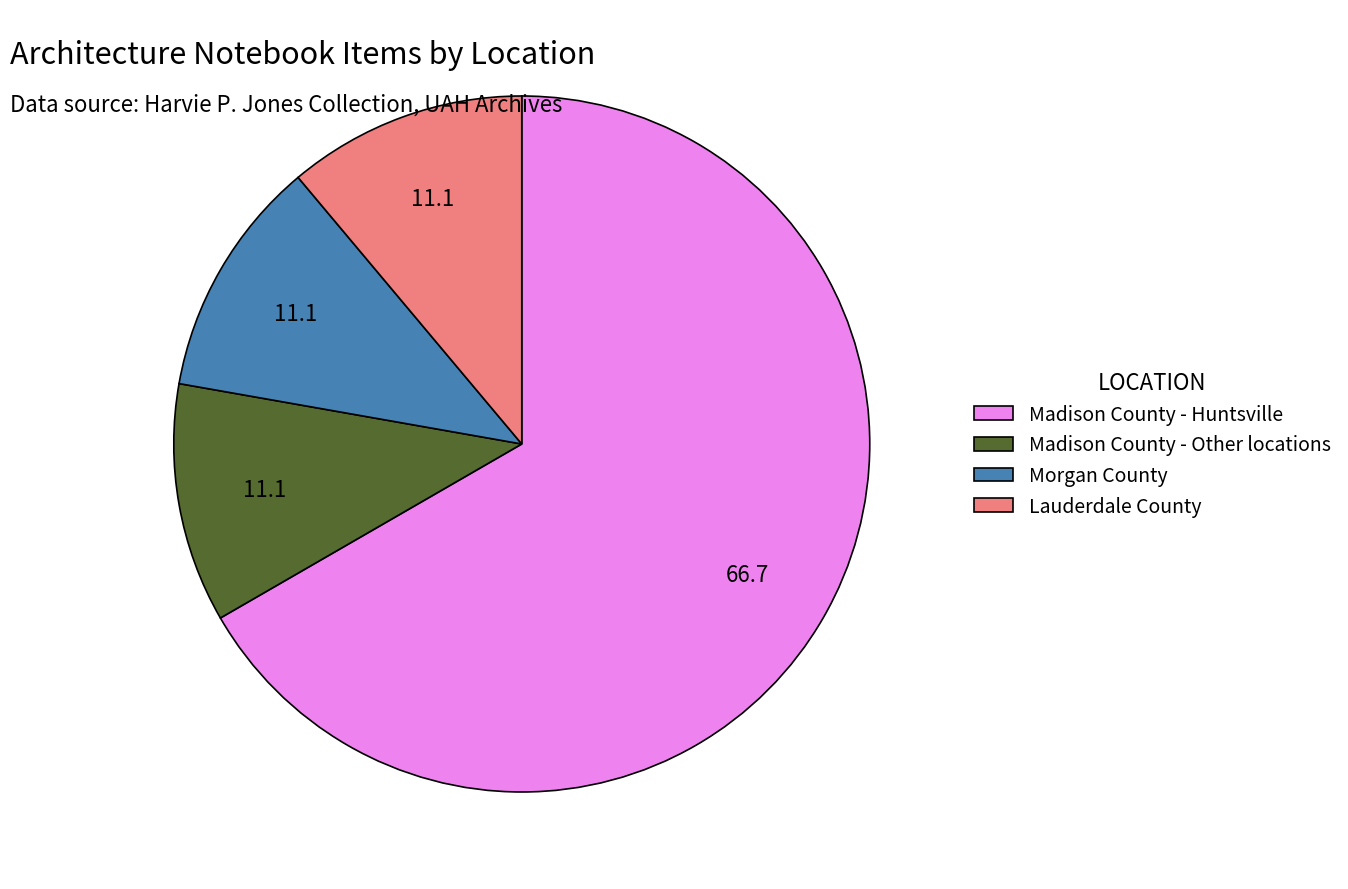

What is the ratio of the value at Madison County - Huntsville to the value at Lauderdale County?

6.0